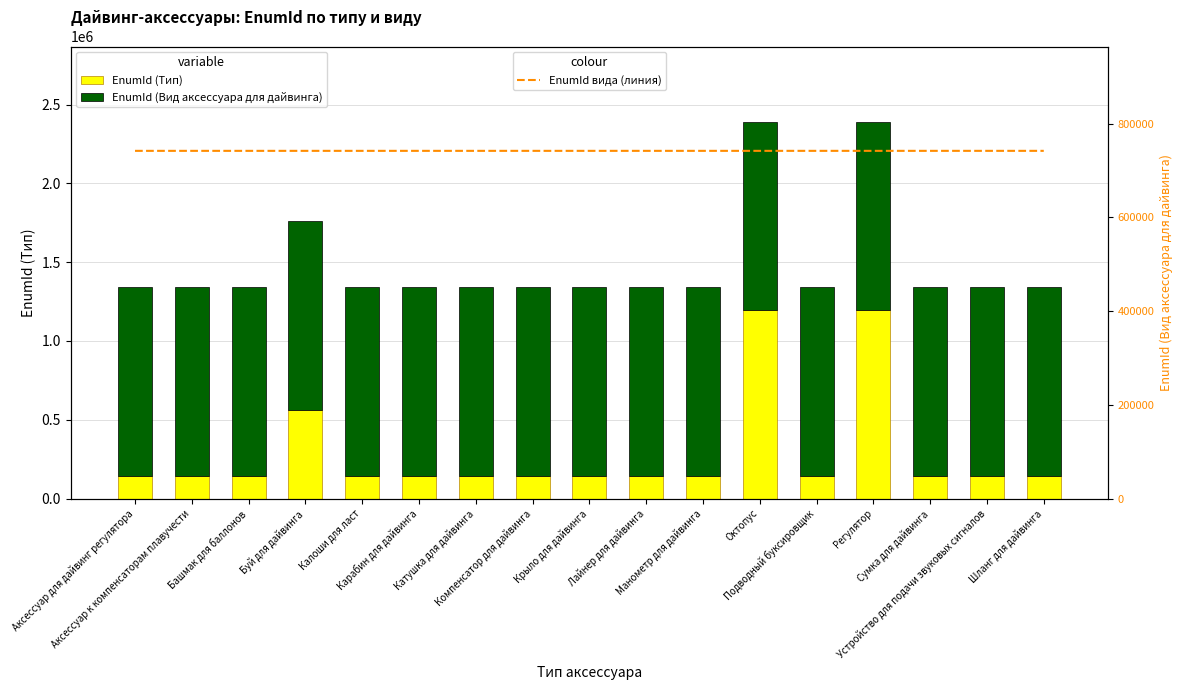

What is the highest value of the EnumId (Тип) series?

1194974.0